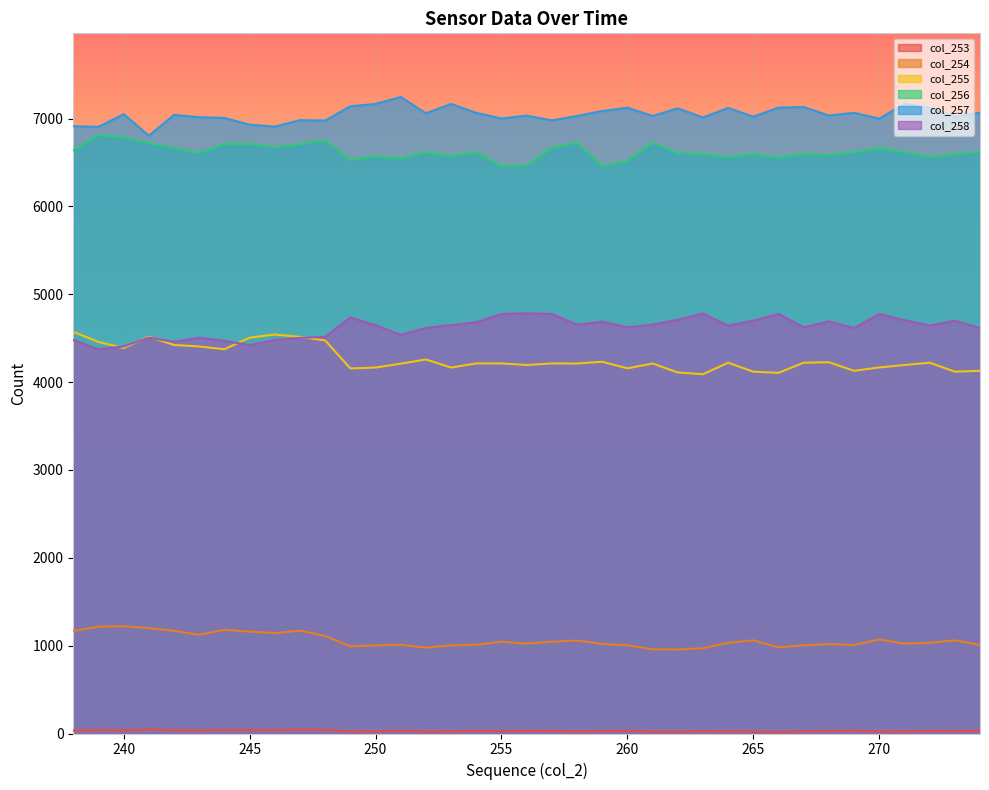

What is the value of the col_256 point at the 32nd from the left?

6617